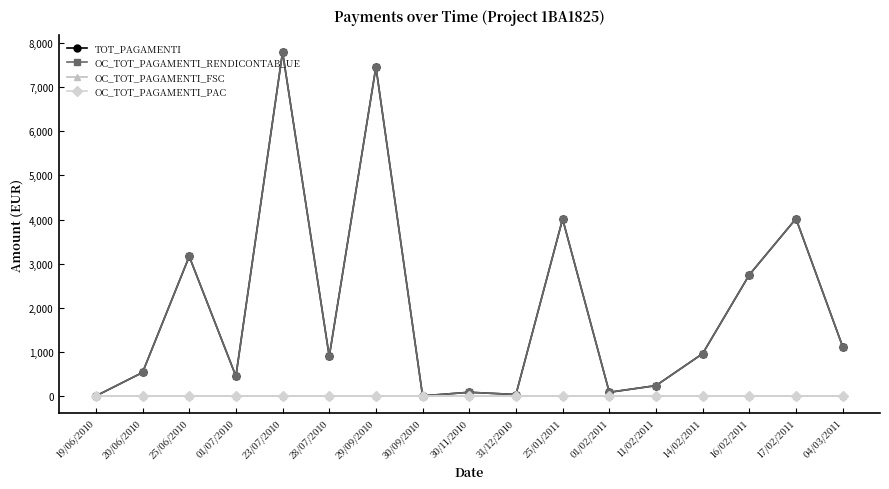

What is the difference between the highest and lowest values at 30/11/2010?

84.0